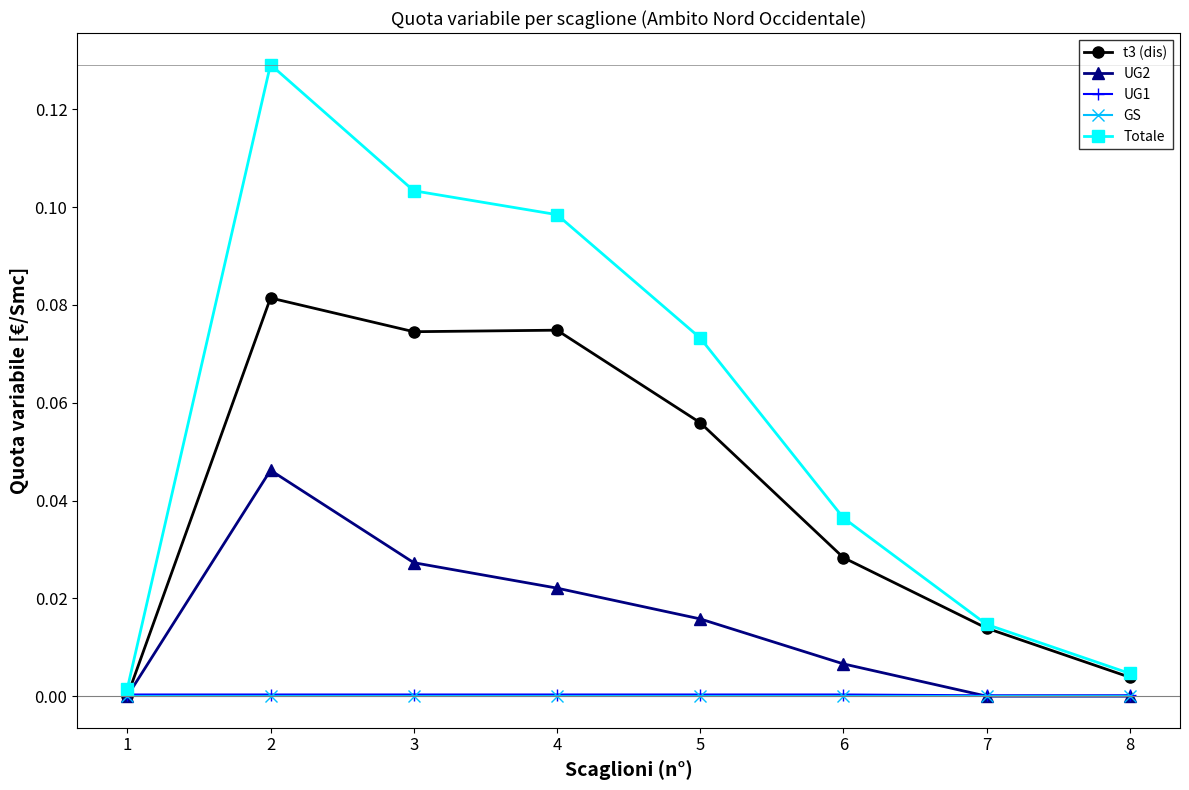

True or false: UG2 has more than 2 interior local peaks.

False